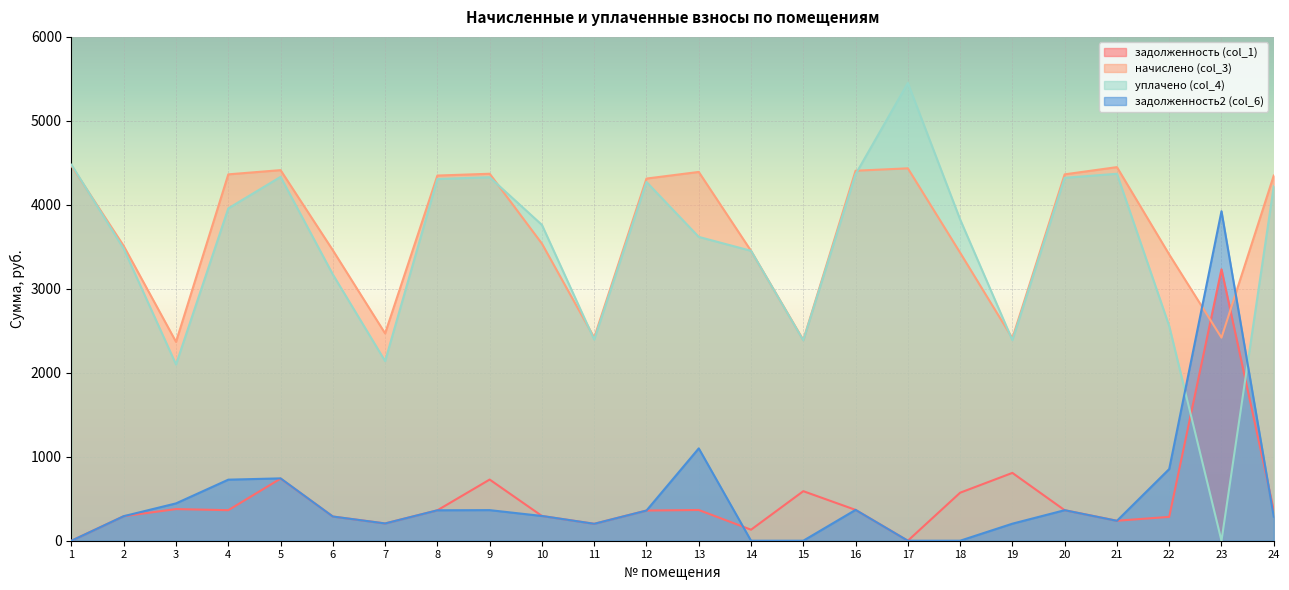

Where does the начислено (col_3) series first go above 4312?

1